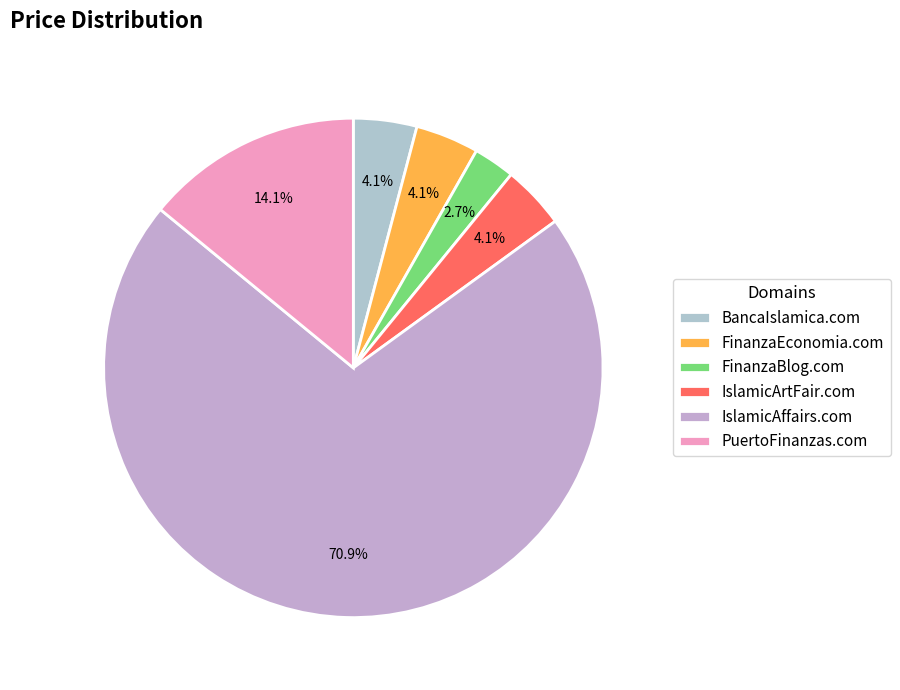

To the nearest percent, what is the difference between the FinanzaBlog.com and IslamicAffairs.com slice percentages?

68%